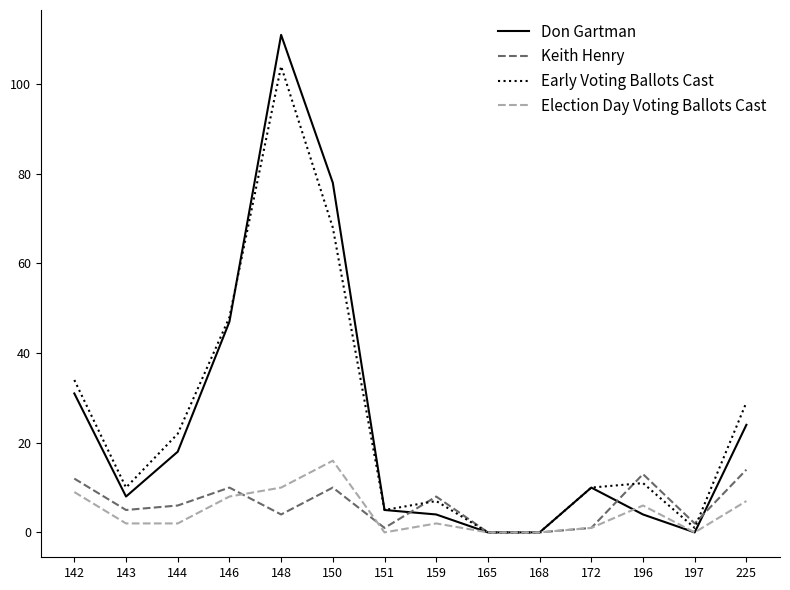

What is the difference between the Don Gartman values at 146 and 172?

37